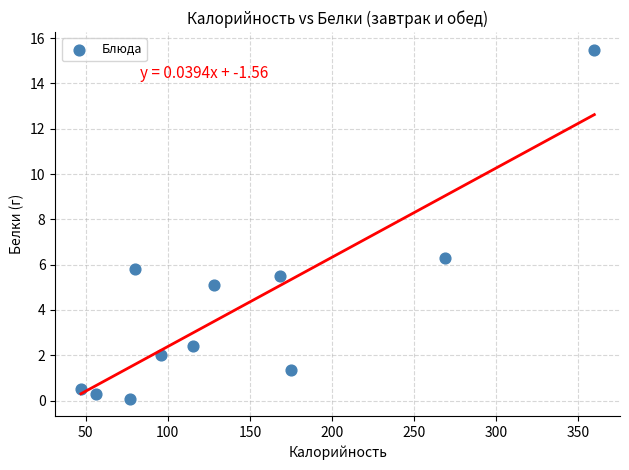

What Y value in the scatter plot is closest to 7?

6.3